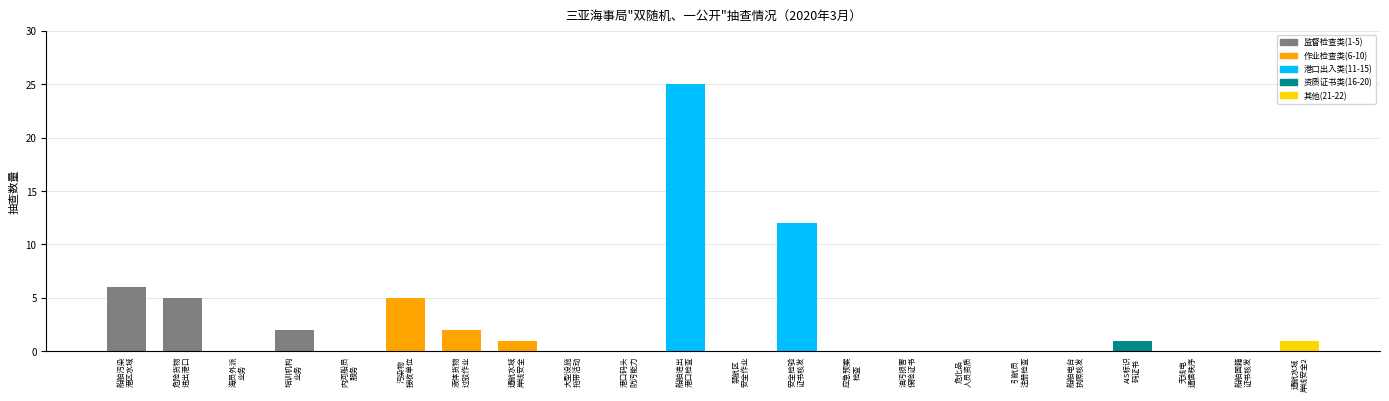

Reading right to left, list all the values displayed in this chart.

1	0	0	1	0	0	0	0	0	12	0	25	0	0	1	2	5	0	2	0	5	6